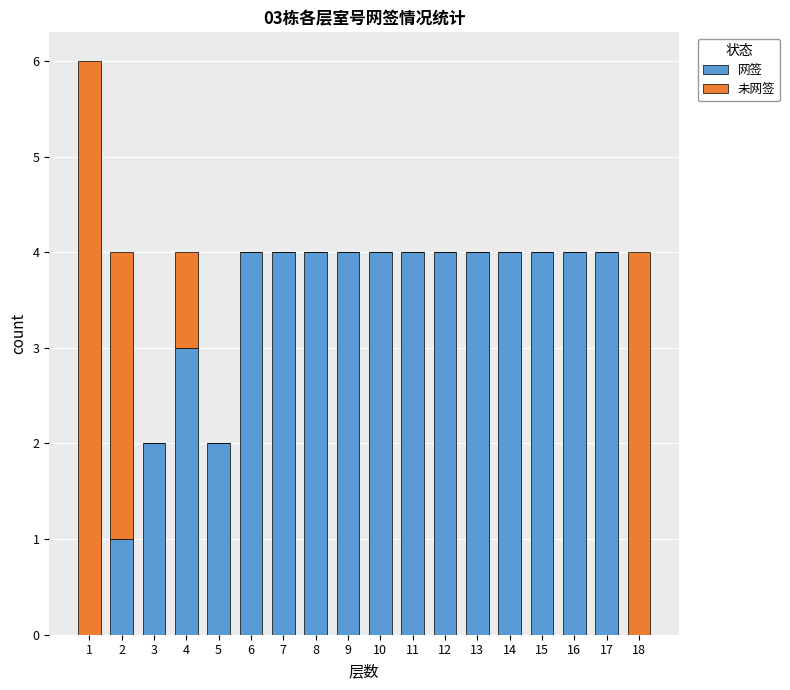

What is the sum of the 网签 values at 15 and 5?

6